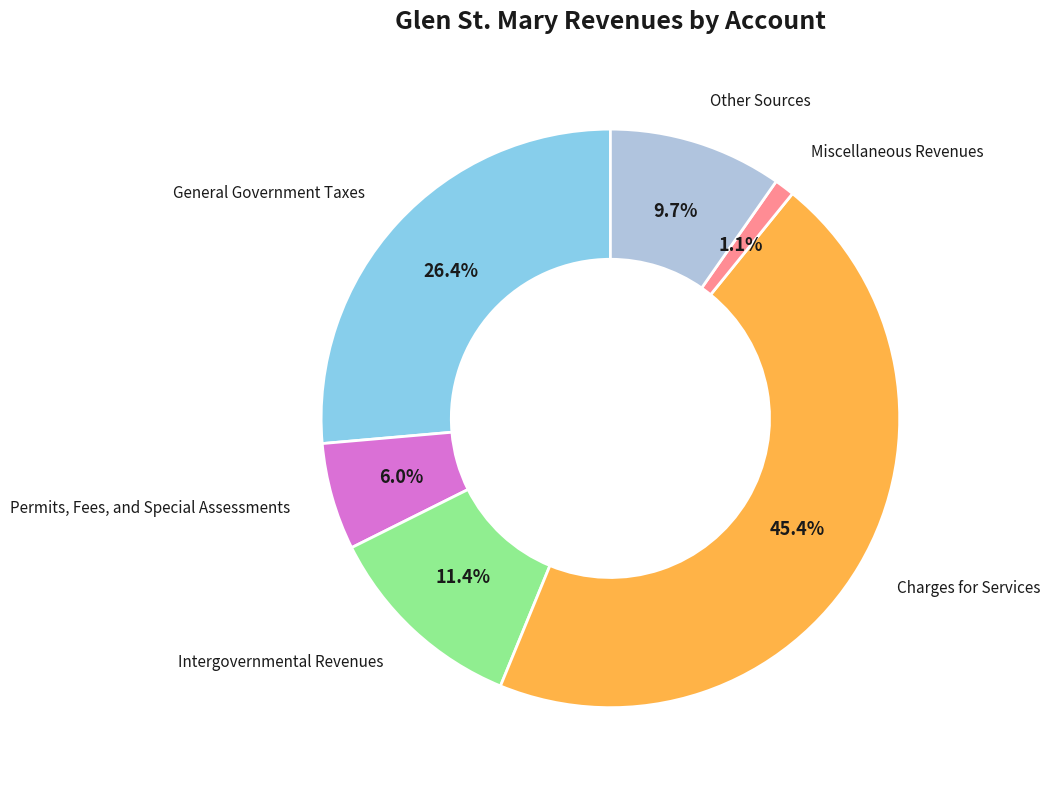

Is there any slice that represents more than half of the pie?

No